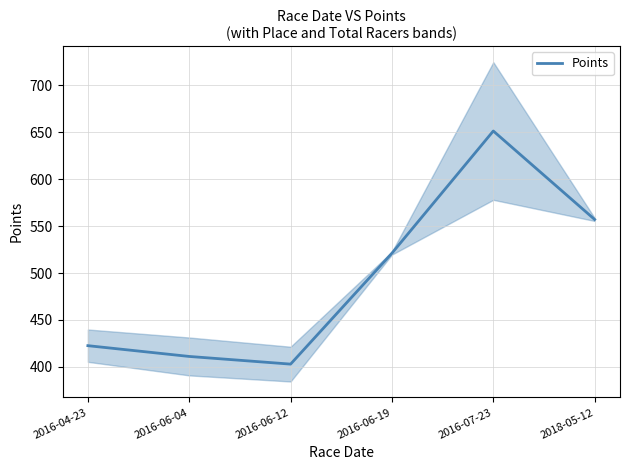

What position from the left is 2018-05-12?

6